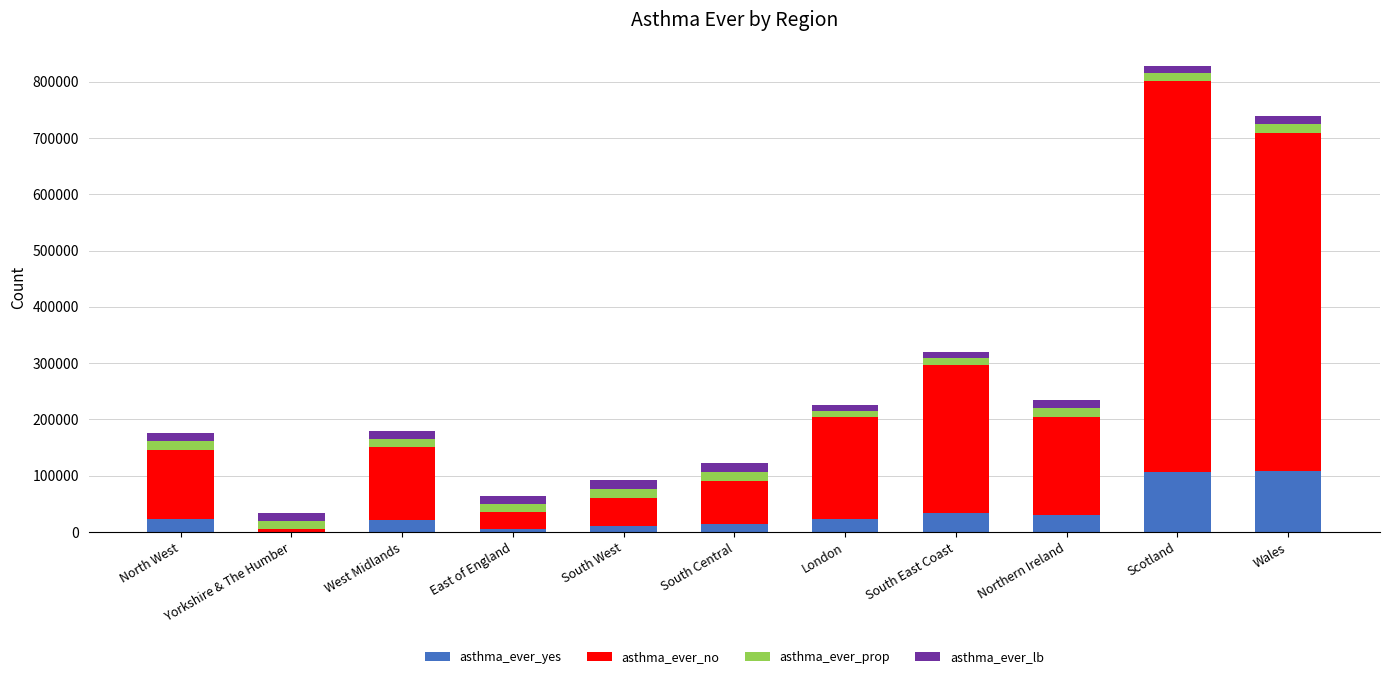

The value of asthma_ever_yes at North West is 22562. True or false?

True